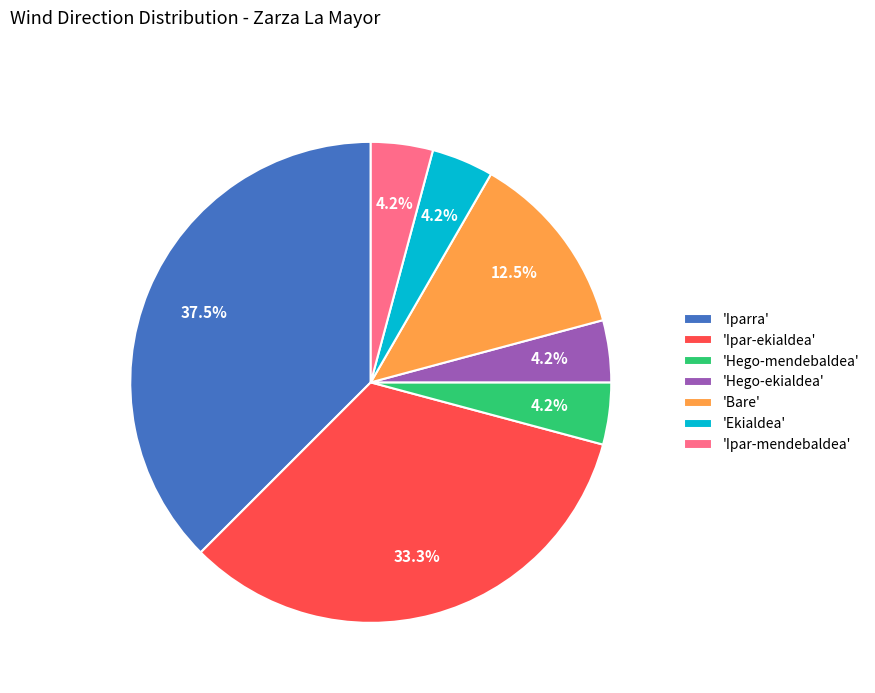

Does 'Ipar-ekialdea' represent more than half of the total?

No